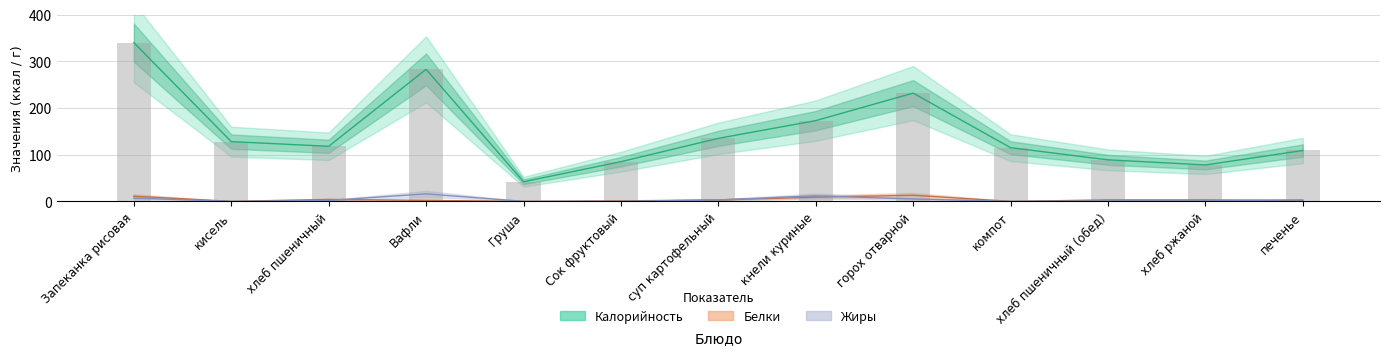

List the series in order of their peak value, highest first.

Калорийность, Жиры, Белки